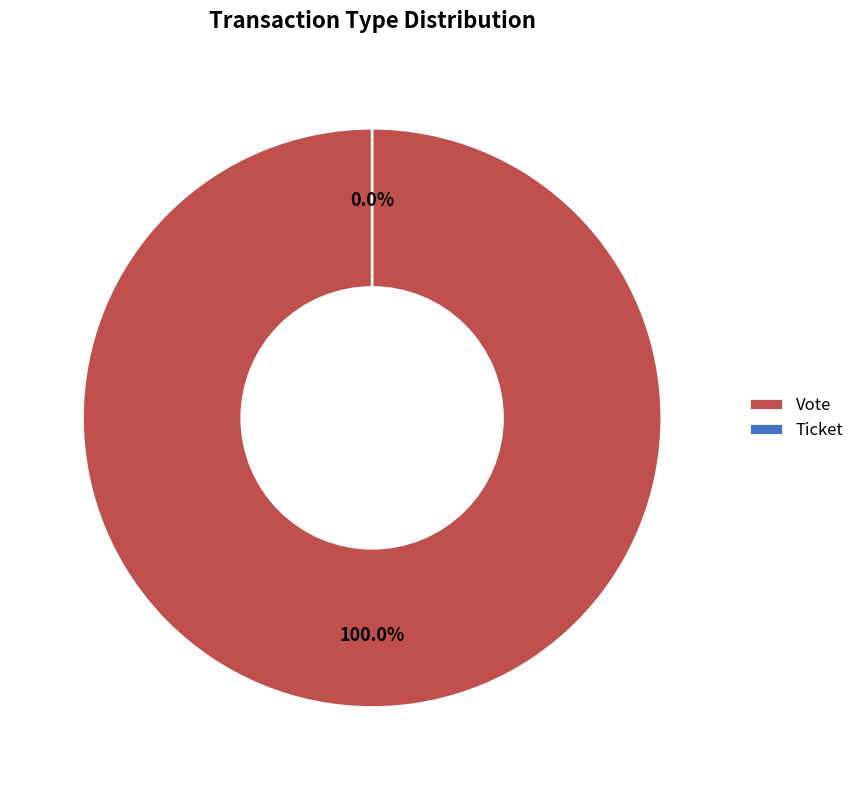

Count the number of slices in the pie.

2